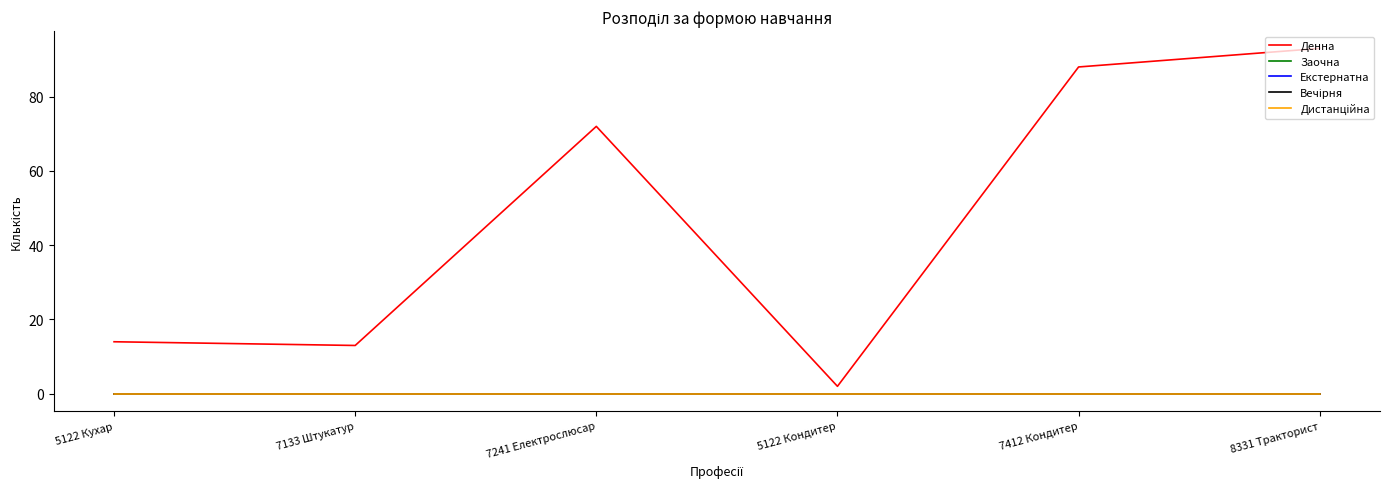

What is the value of the Денна point at the 3rd from the left?

72